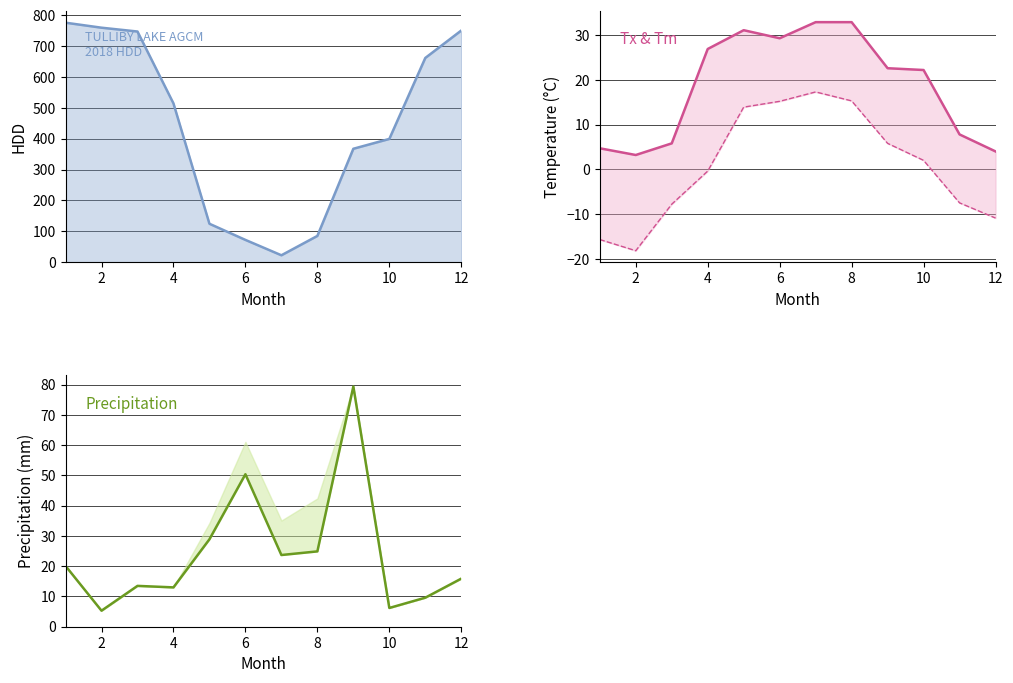

True or false: HDD has a value of 1121.6 at 12.

False